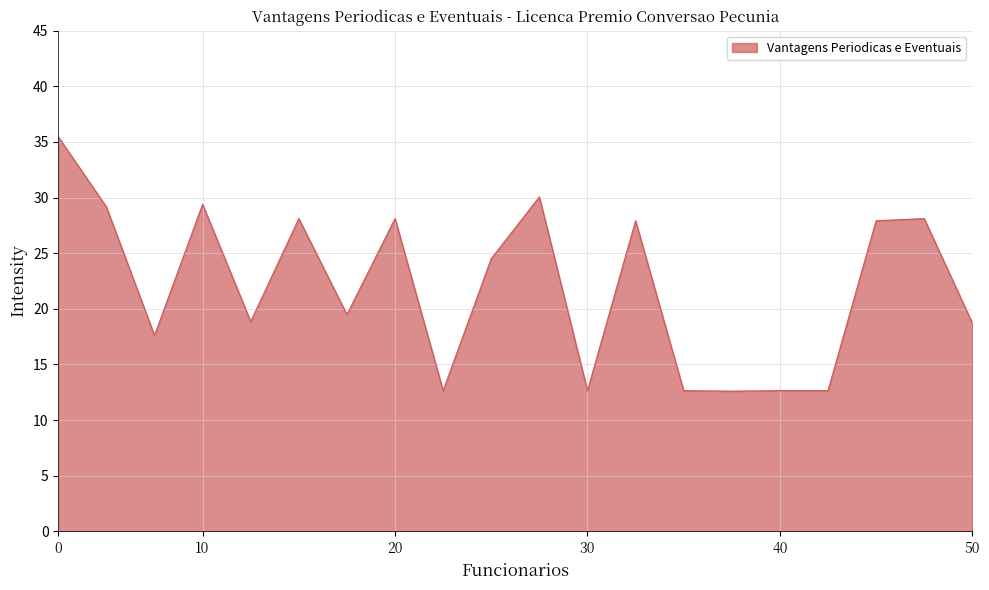

What is the difference between the maximum and minimum values?

22.9